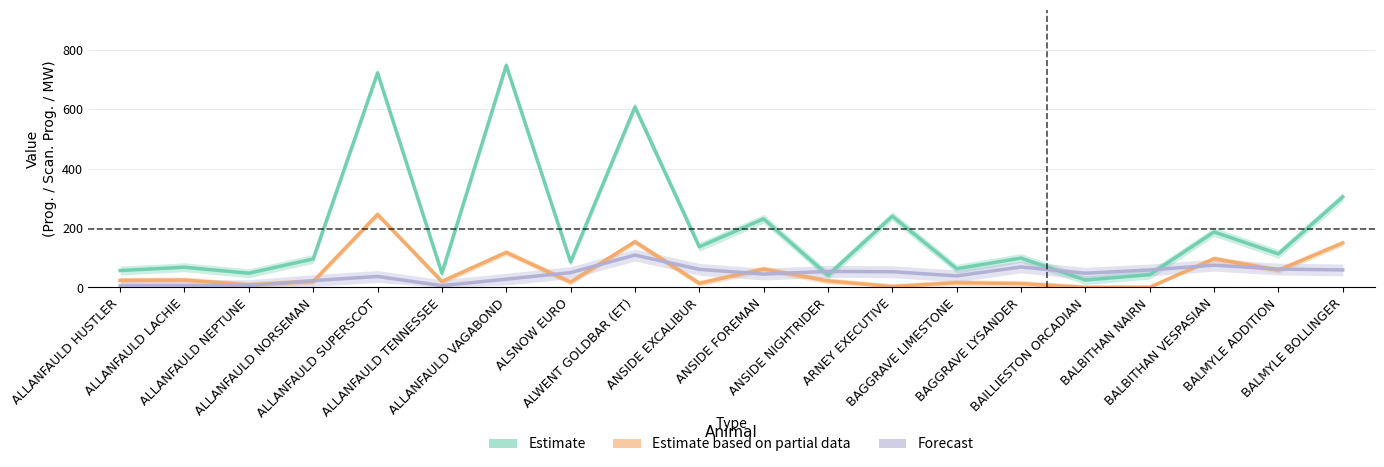

Rank the series by their maximum value, from highest to lowest.

Estimate, Estimate based on partial data, Forecast